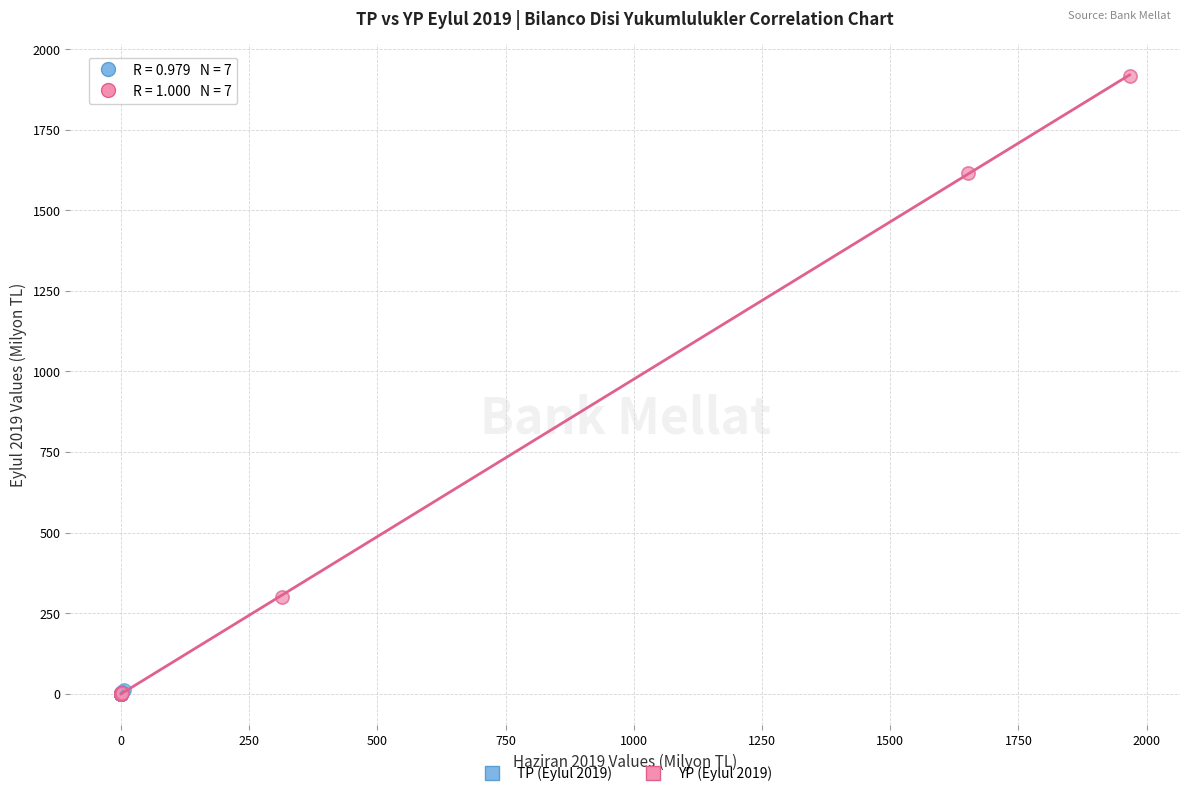

Which series has the widest spread of Y values?

YP (Eylul 2019)